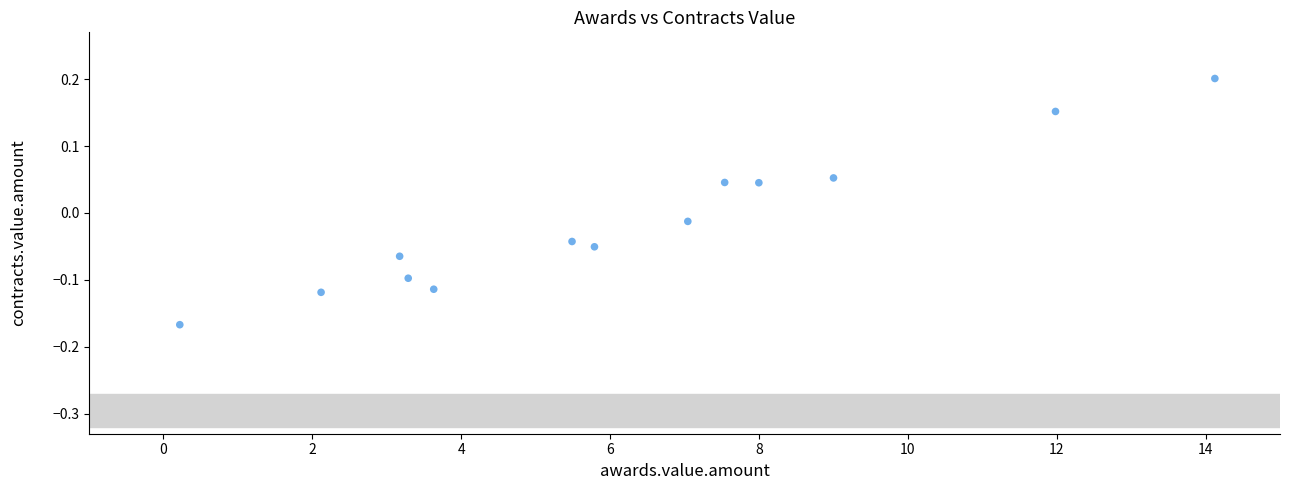

What is the range of X values (max minus min)?

13.9